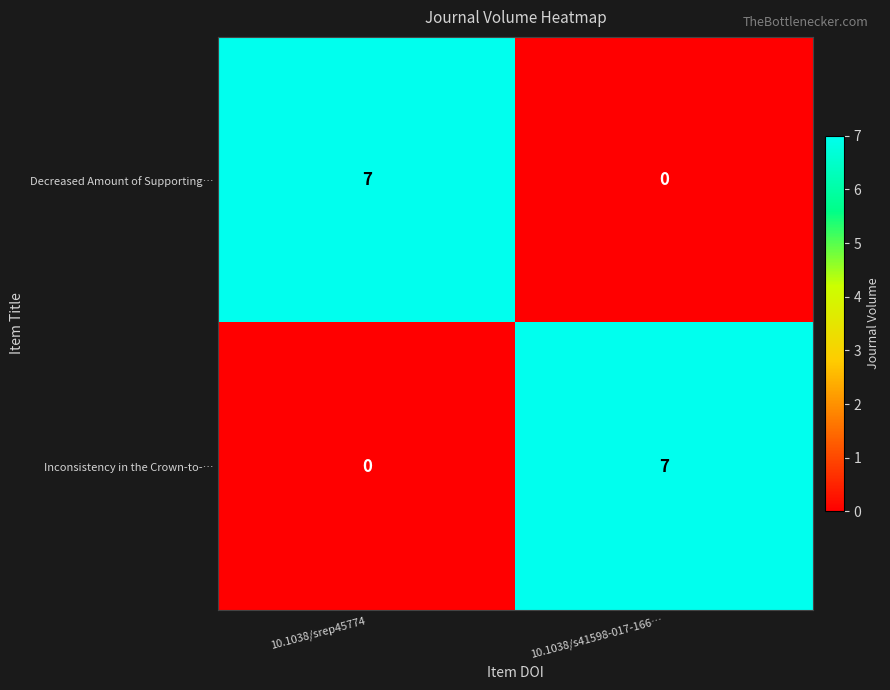

Where is Inconsistency in the Crown-to-… nearest to the value 3?

10.1038/srep45774